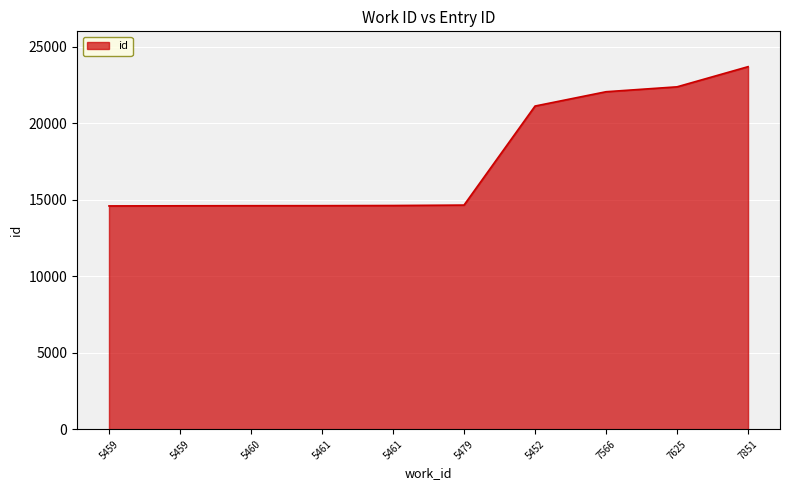

Does the chart have visible grid lines?

Yes